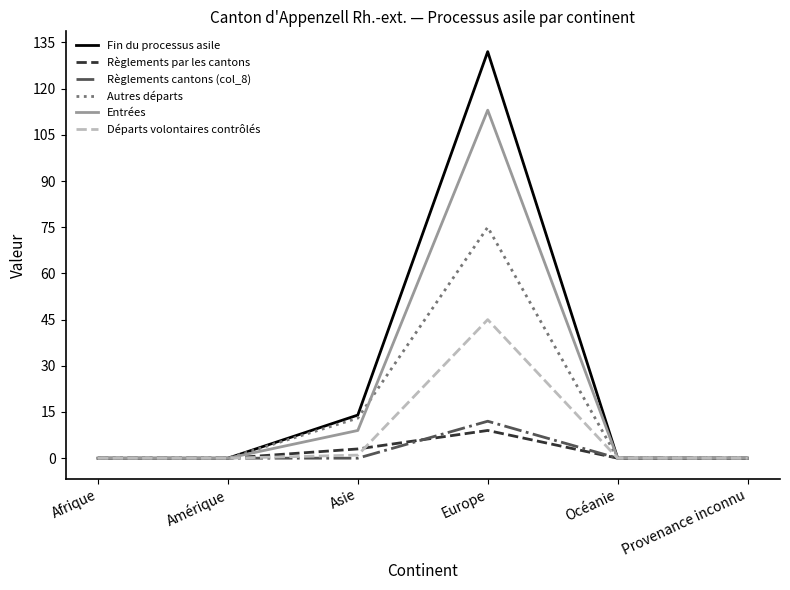

Which series has the largest range (max minus min)?

Fin du processus asile